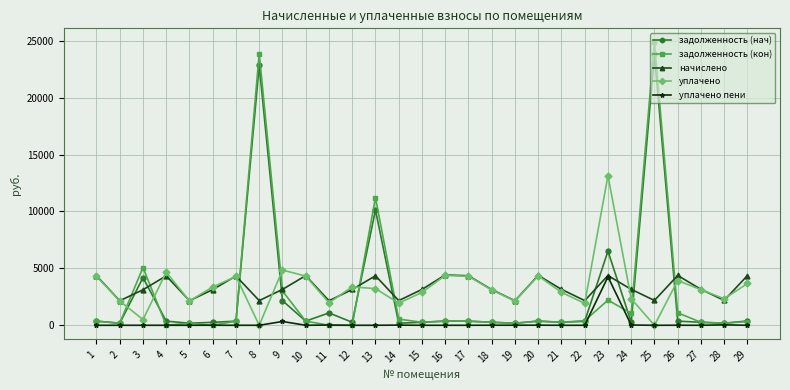

True or false: задолженность (кон) and уплачено intersect in this chart.

True